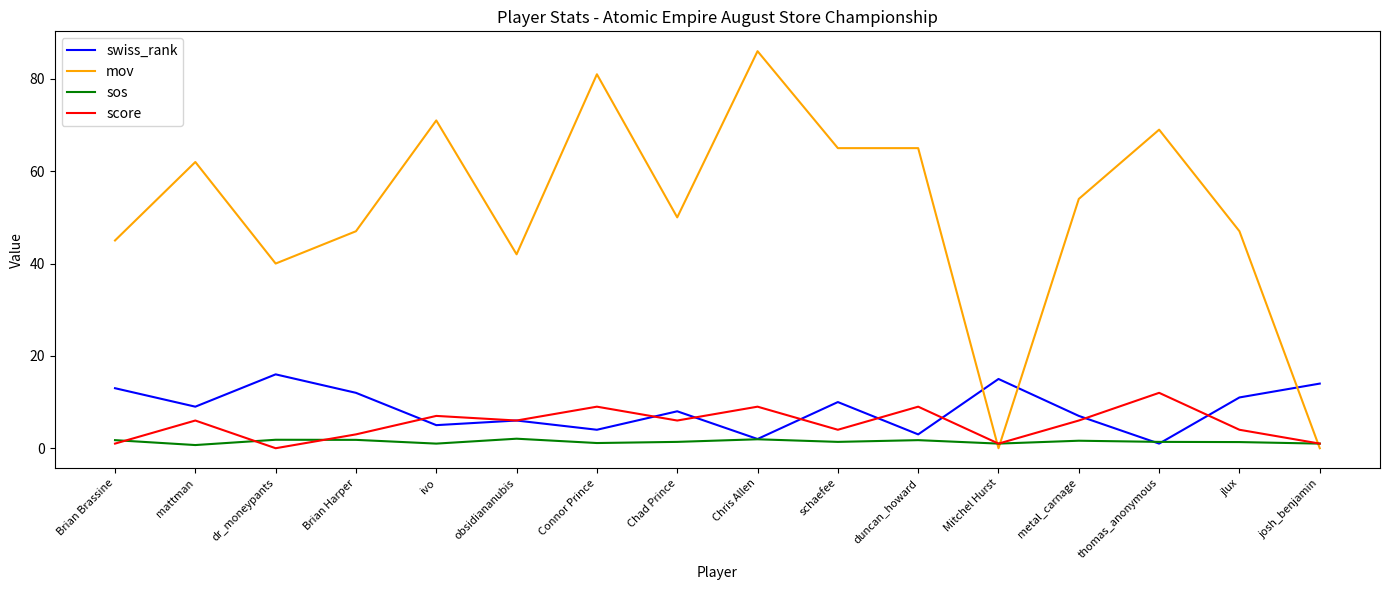

What is the difference between the score values at duncan_howard and josh_benjamin?

8.0